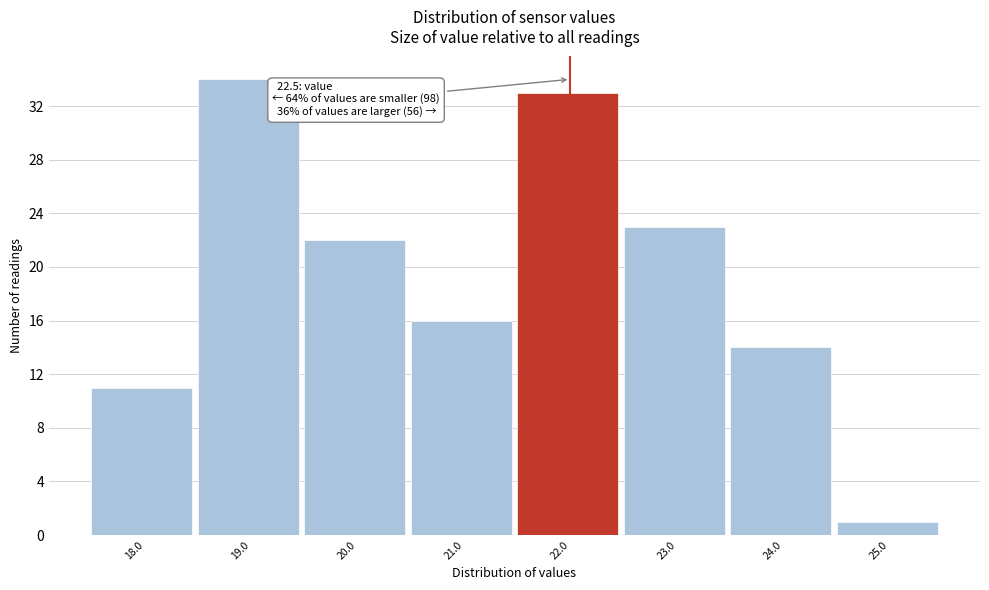

Reading right to left, what are all the values shown in this chart?

1	14	23	33	16	22	34	11